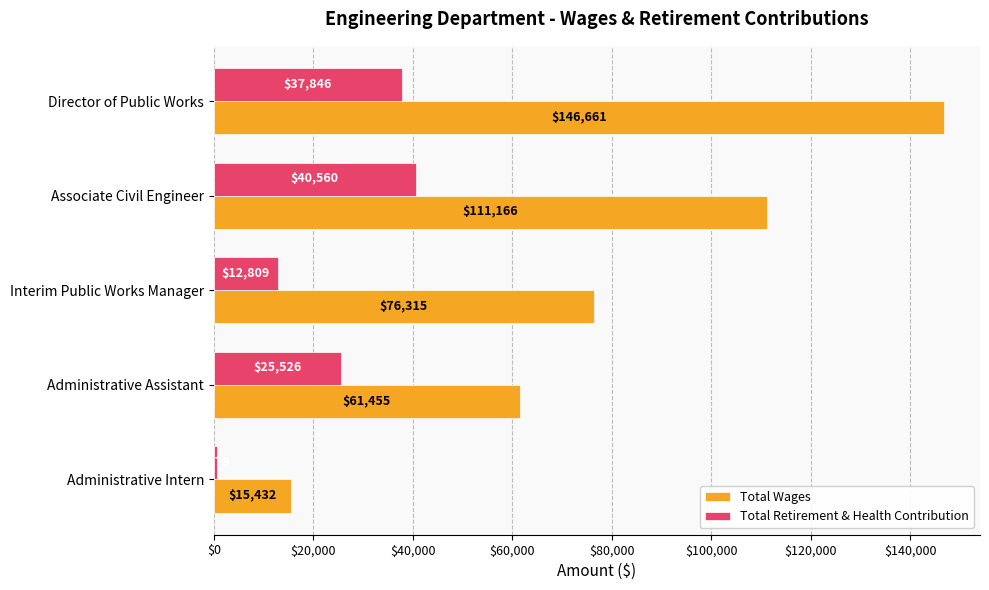

What is the lowest value of the Total Wages series?

15432